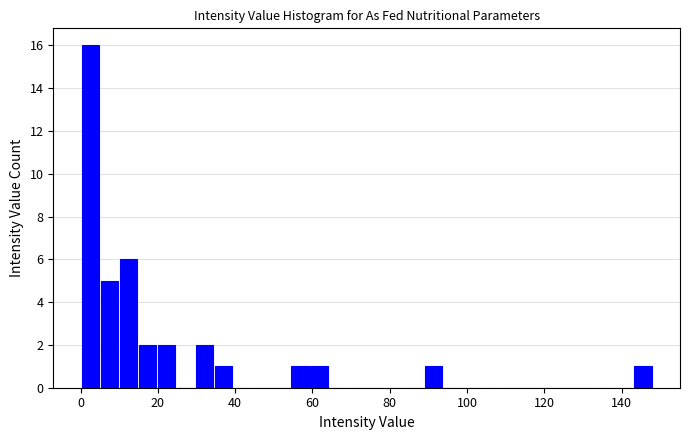

Read against the x-axis, roughly where is the centre of the tallest bar?

2